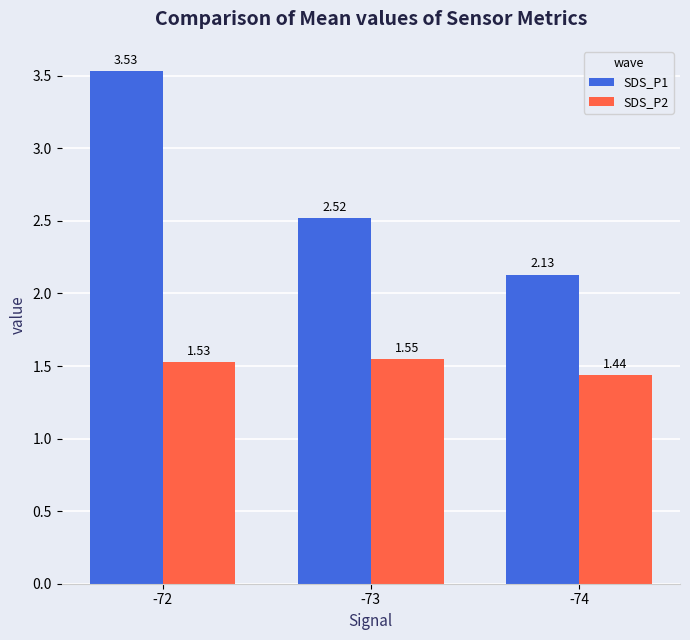

What is the total value across all series at -72?

5.1